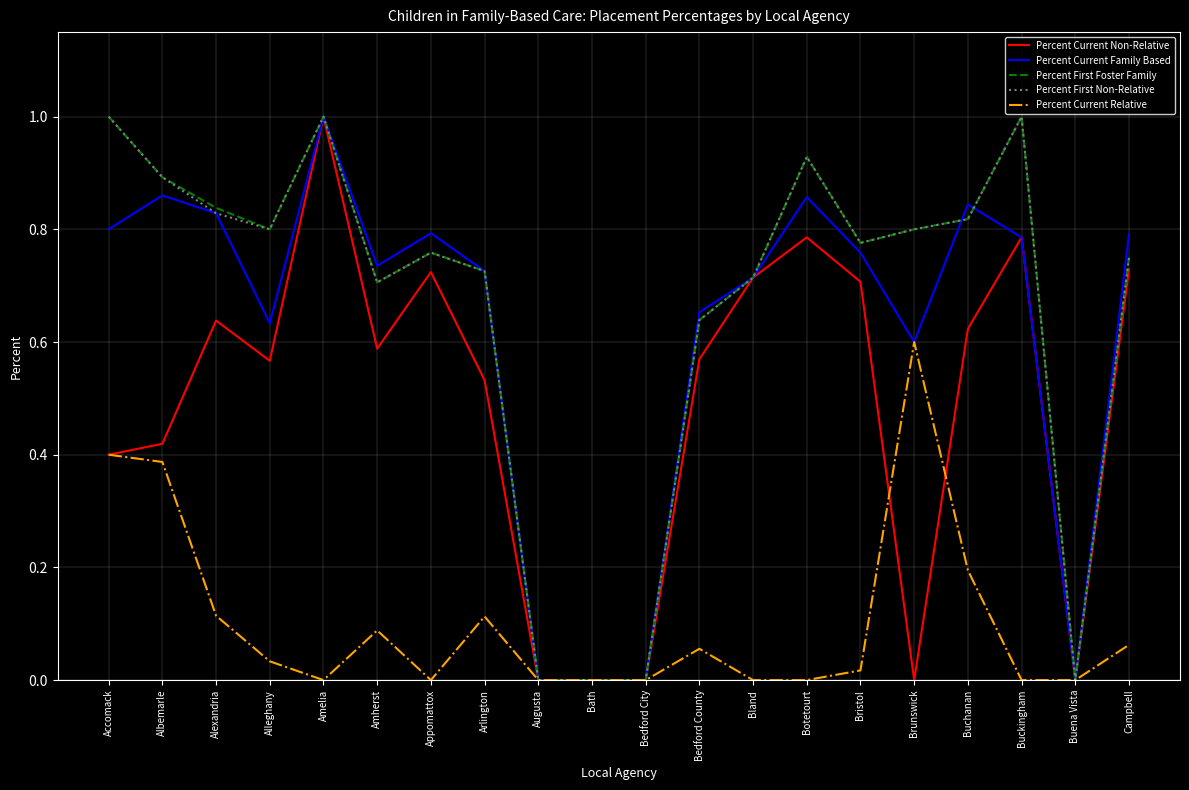

Is it true that Percent First Non-Relative equals 1.1 at Bristol?

False